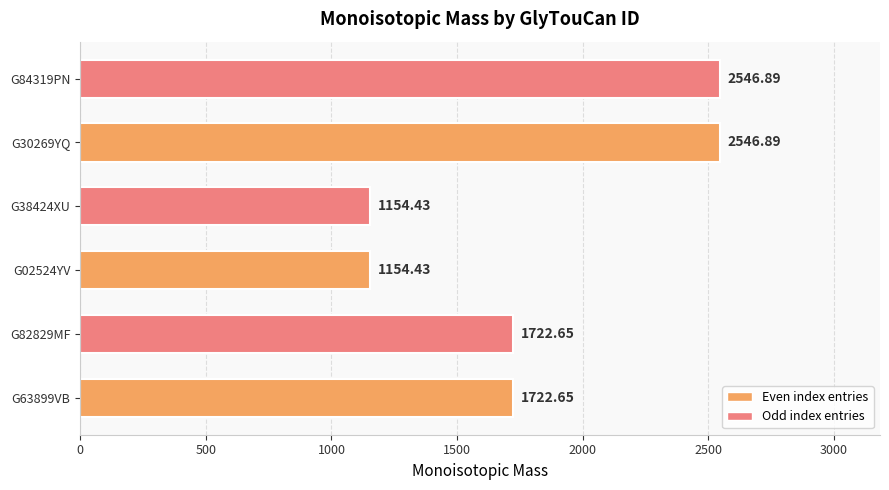

Approximately how many times larger is the value at G82829MF compared to G38424XU?

1.5